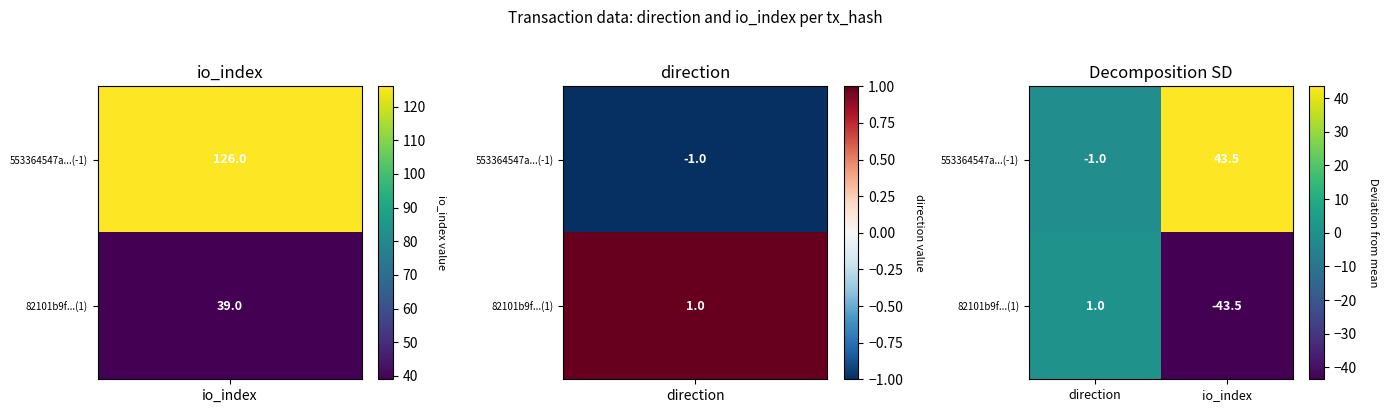

True or false: 82101b9f...(1) has a value of 1.0 at direction.

True